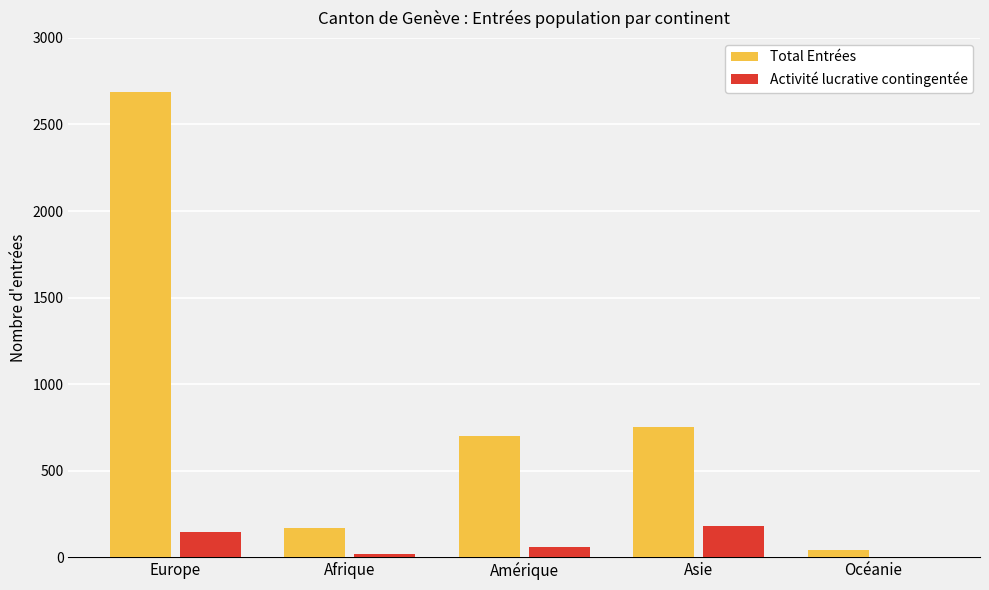

What value does the Activité lucrative contingentée series have at Asie?

182